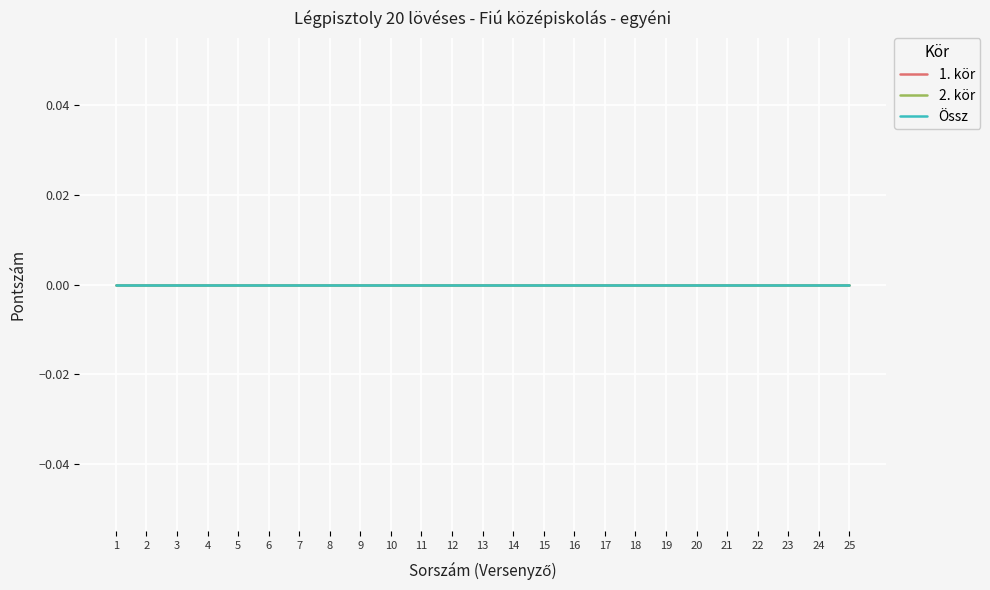

Which category has the highest value in the Össz series?

1